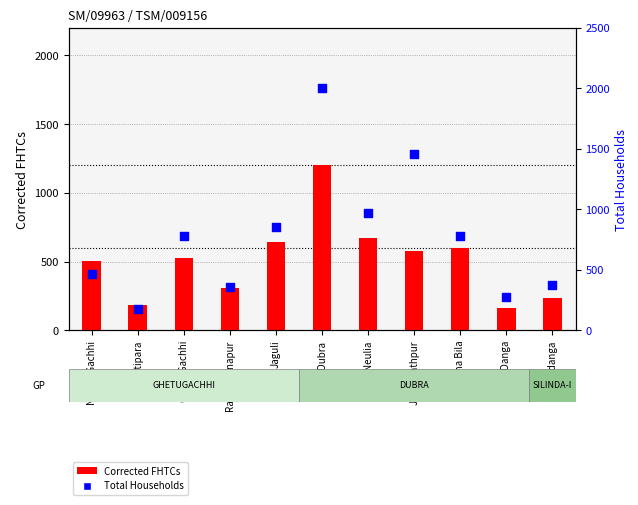

What are all the series names shown in the legend?

Corrected FHTCs, Total Households